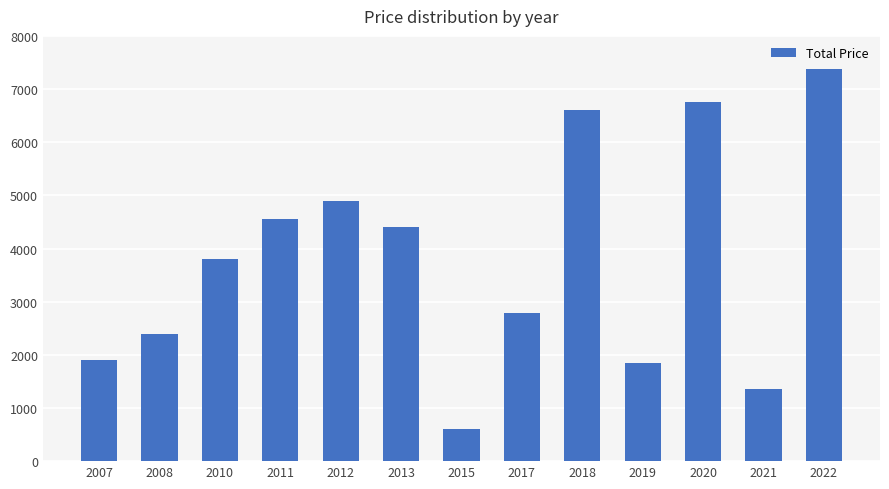

At which label is the value closest to 3985?

2010